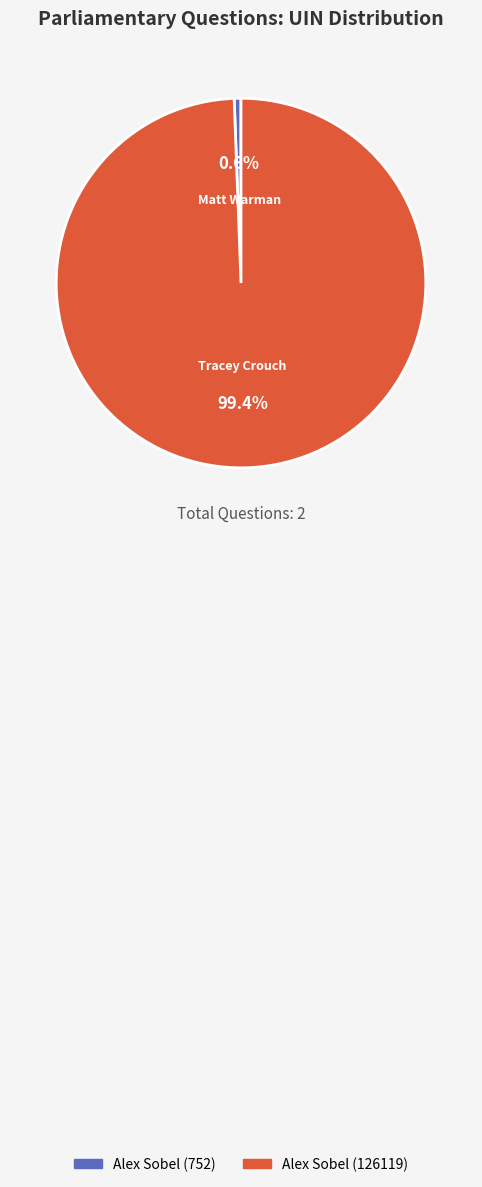

What percentage is the Alex Sobel (126119) slice, to the nearest percent?

99%